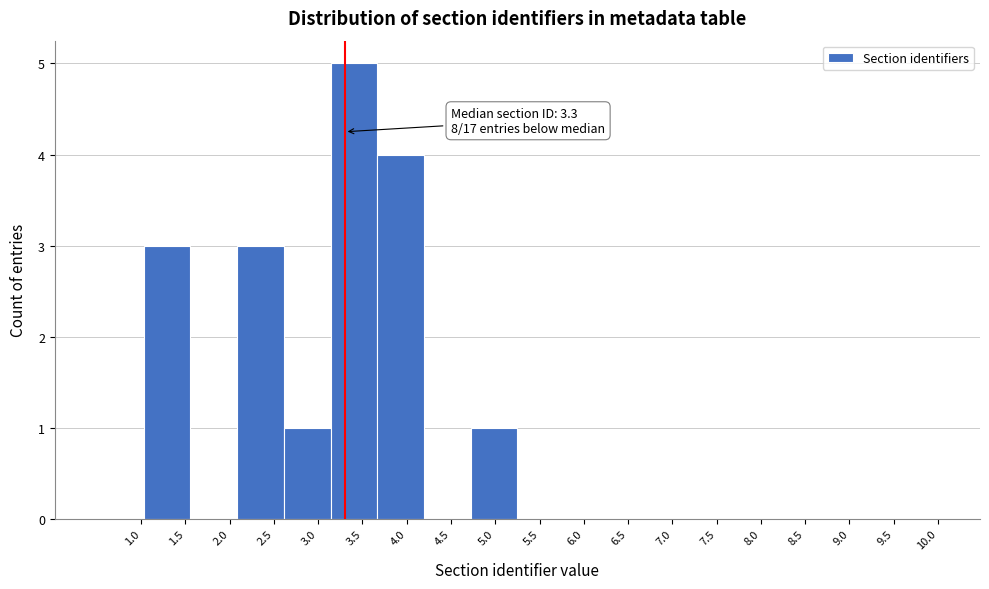

Which range on the x-axis has the tallest bar?

3.15 to 3.65